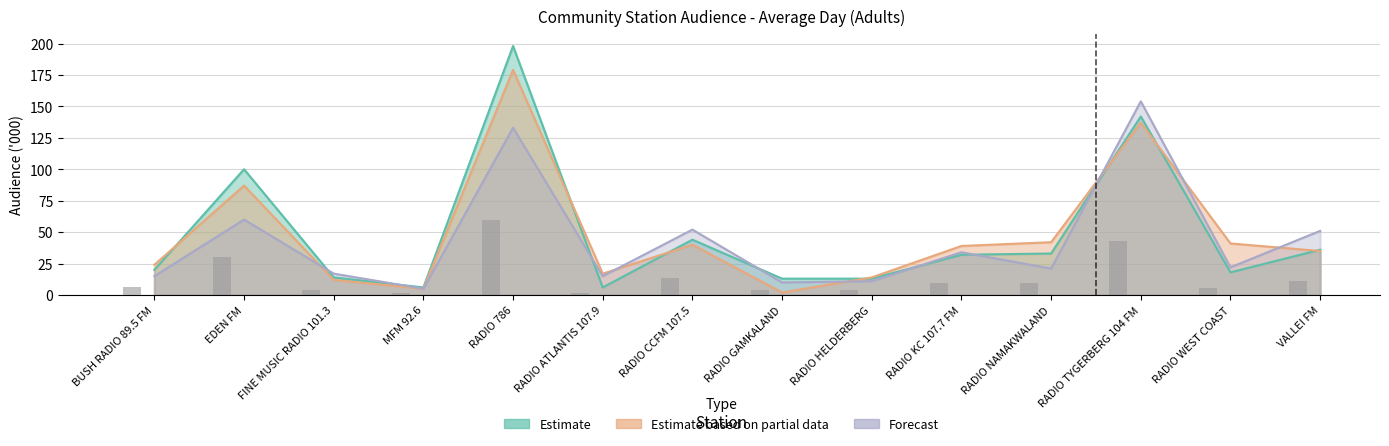

What is the minimum value for Forecast?

5.0